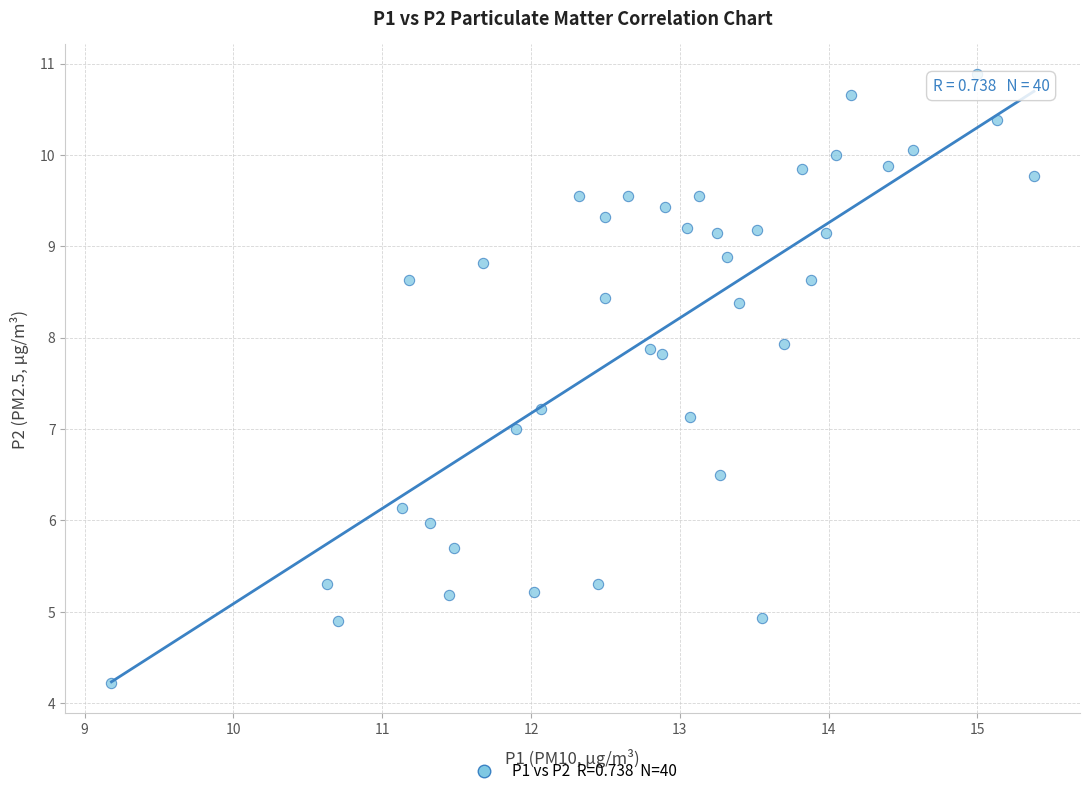

What is the range of X values (max minus min)?

6.2